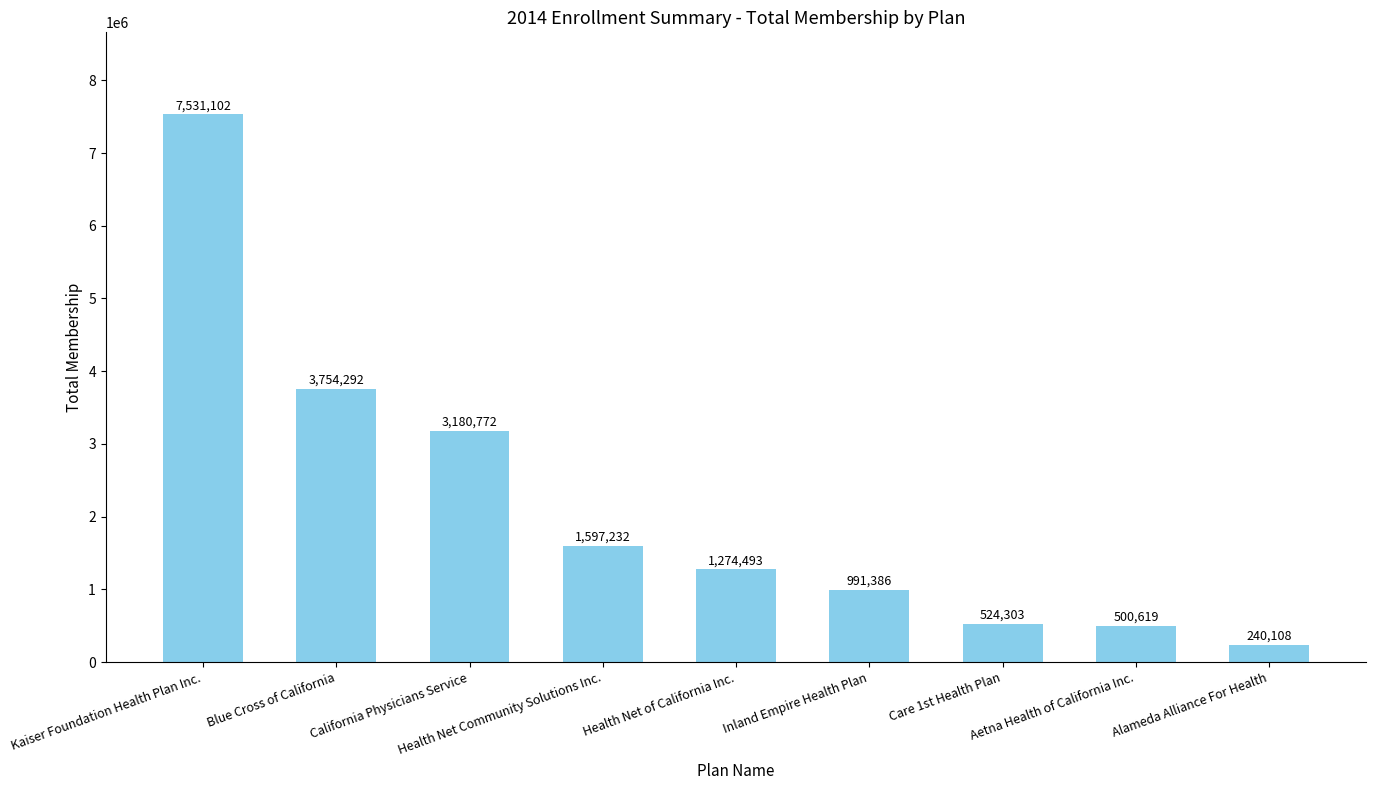

What is the value of the 4th bar from the left?

1597232